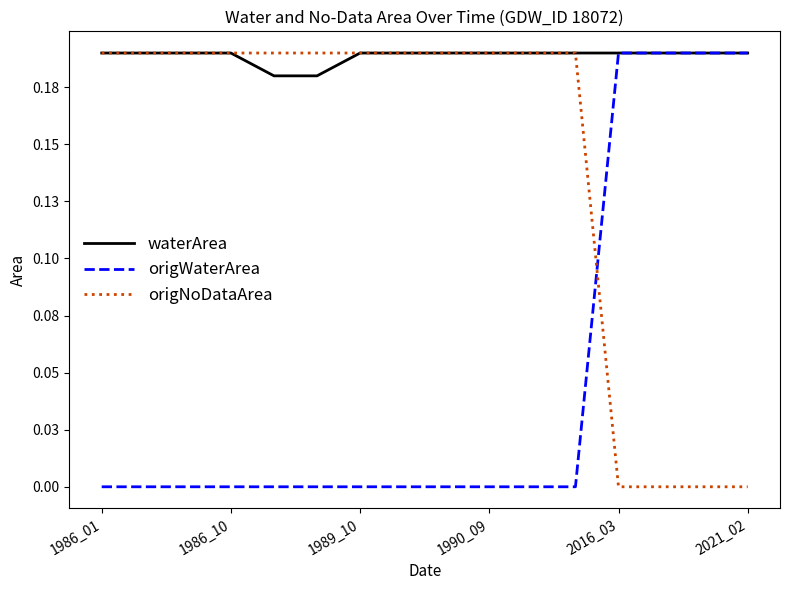

Does the chart have visible grid lines?

No